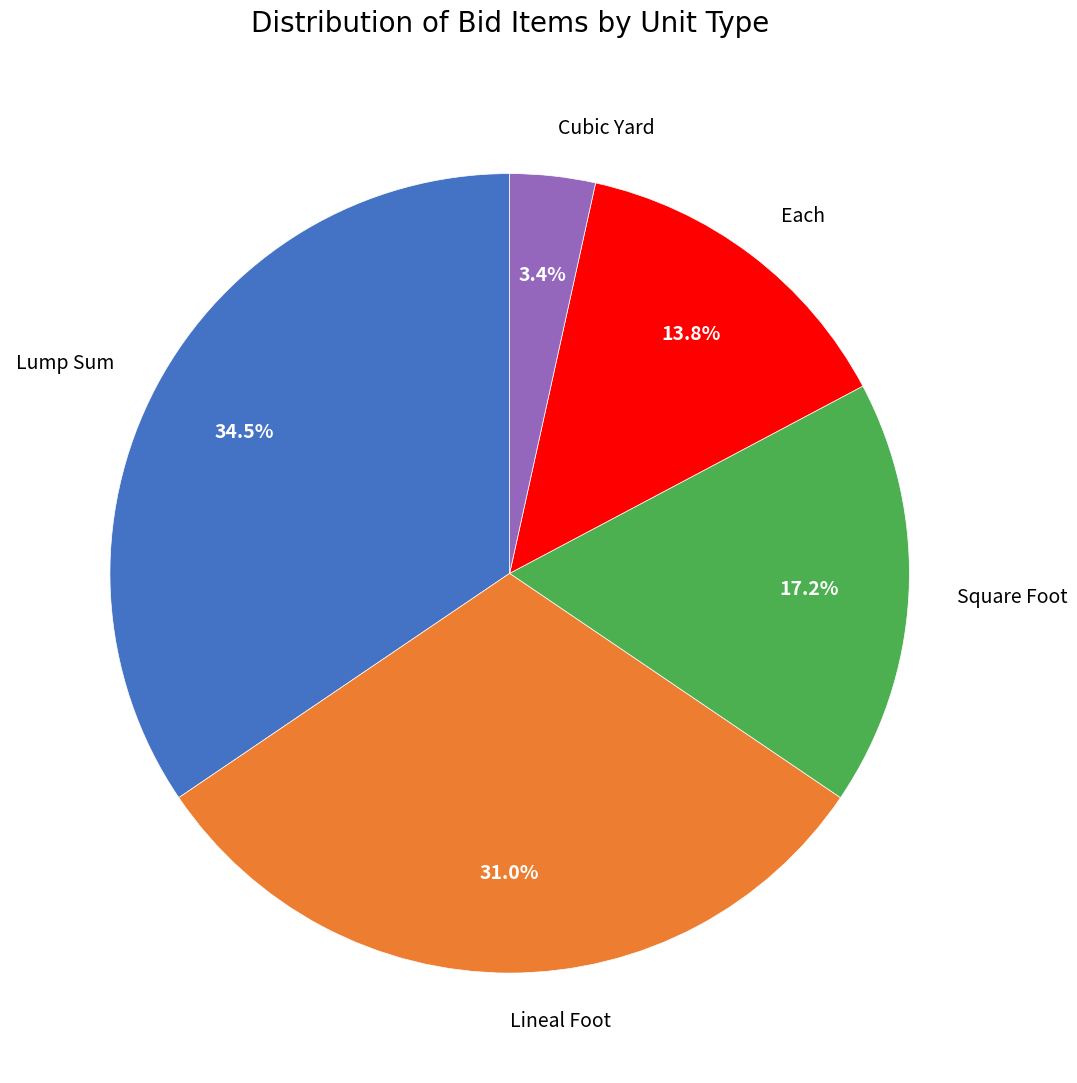

How many segments does this pie chart have?

5